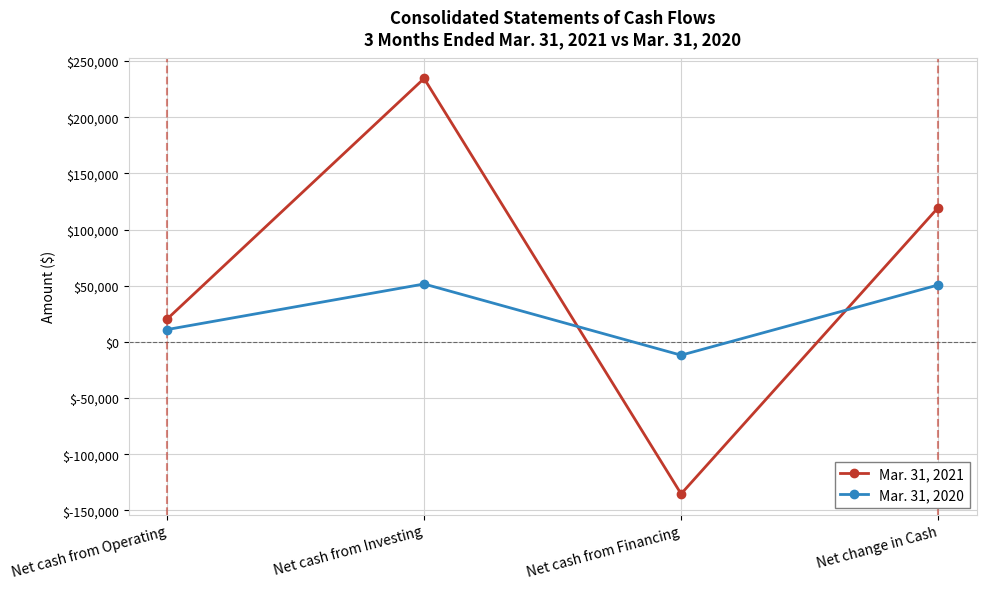

At Net change in Cash, list the series in order from largest to smallest.

Mar. 31, 2021, Mar. 31, 2020